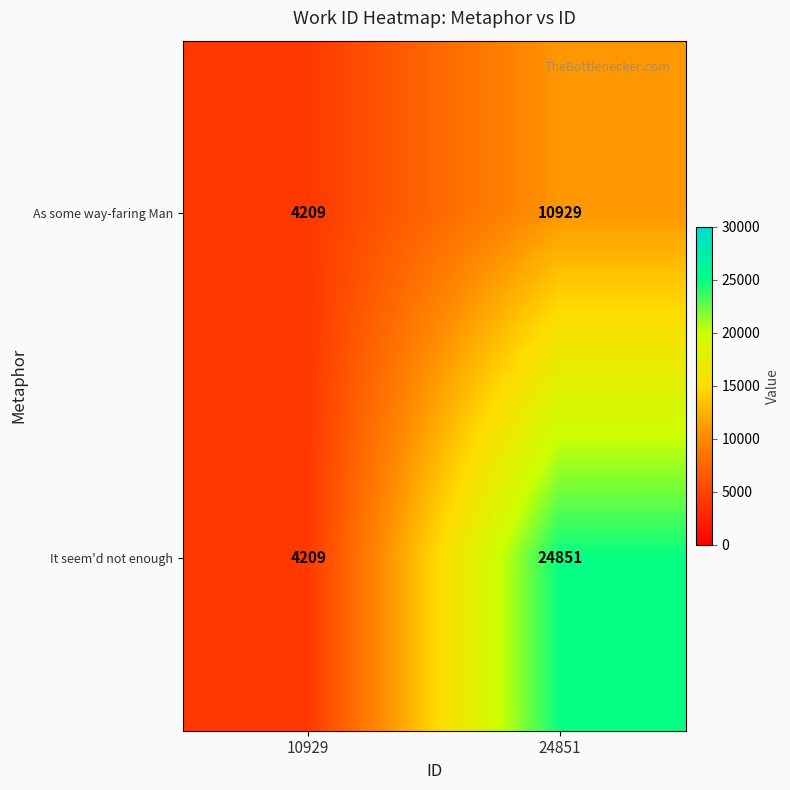

Which series changed the most between 10929 and 24851?

It seem'd not enough